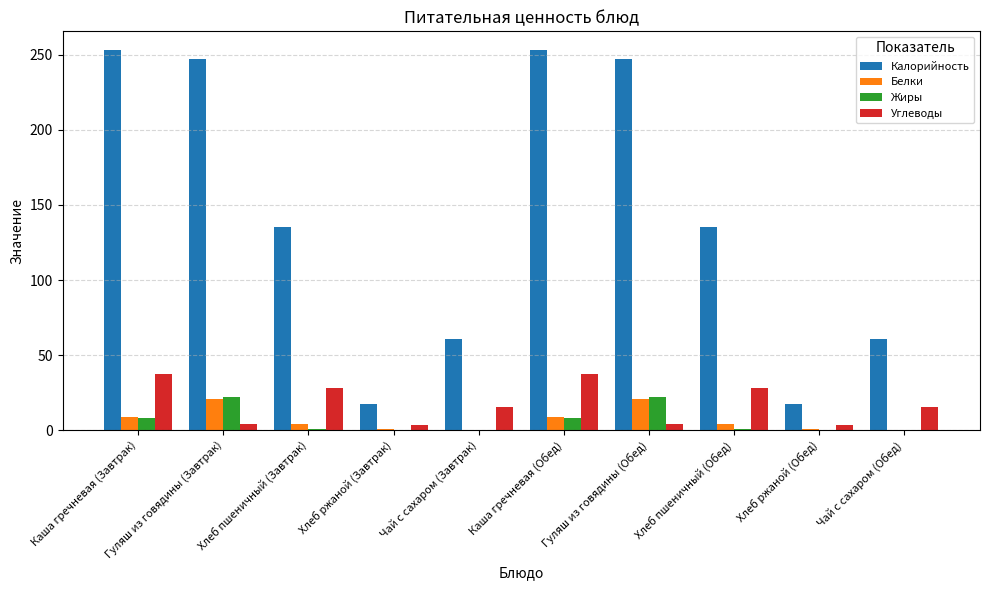

What are all the series names shown in the legend?

Калорийность, Белки, Жиры, Углеводы